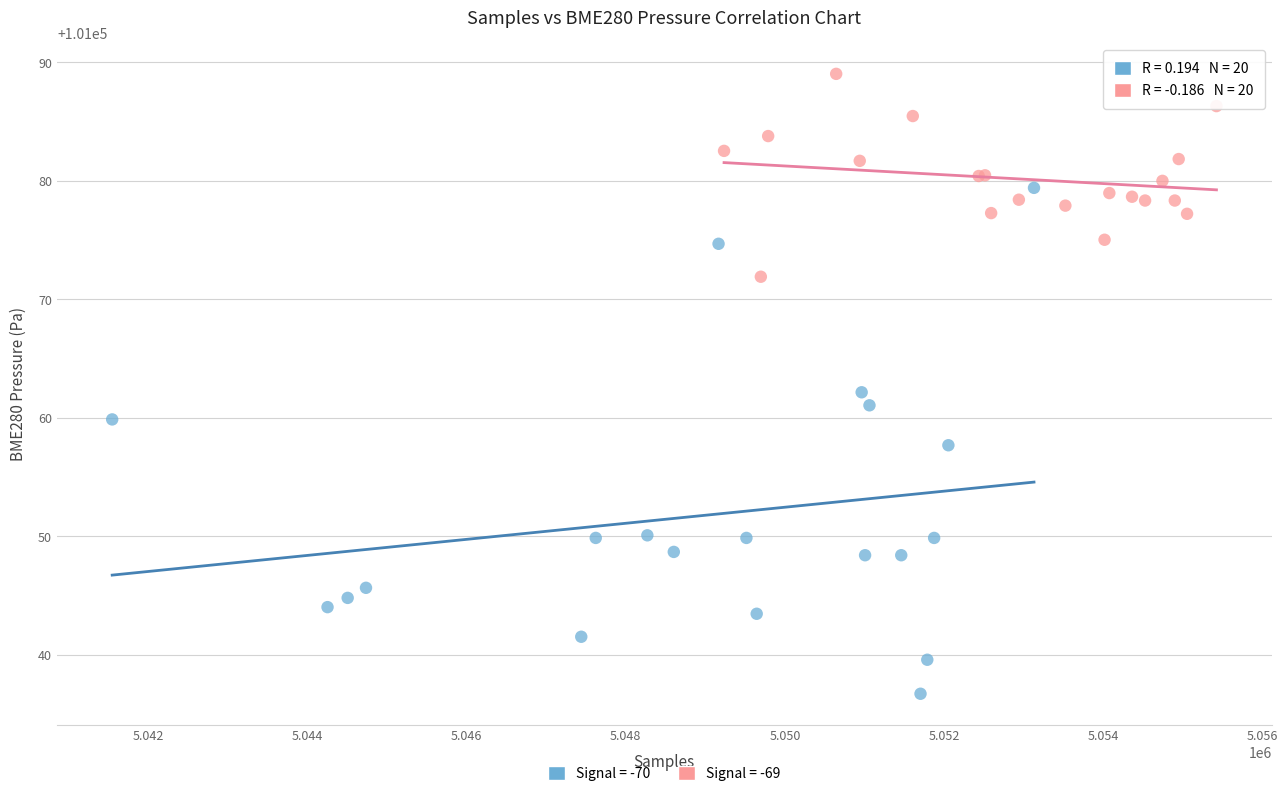

Which series contains the lowest Y value?

Signal = -70